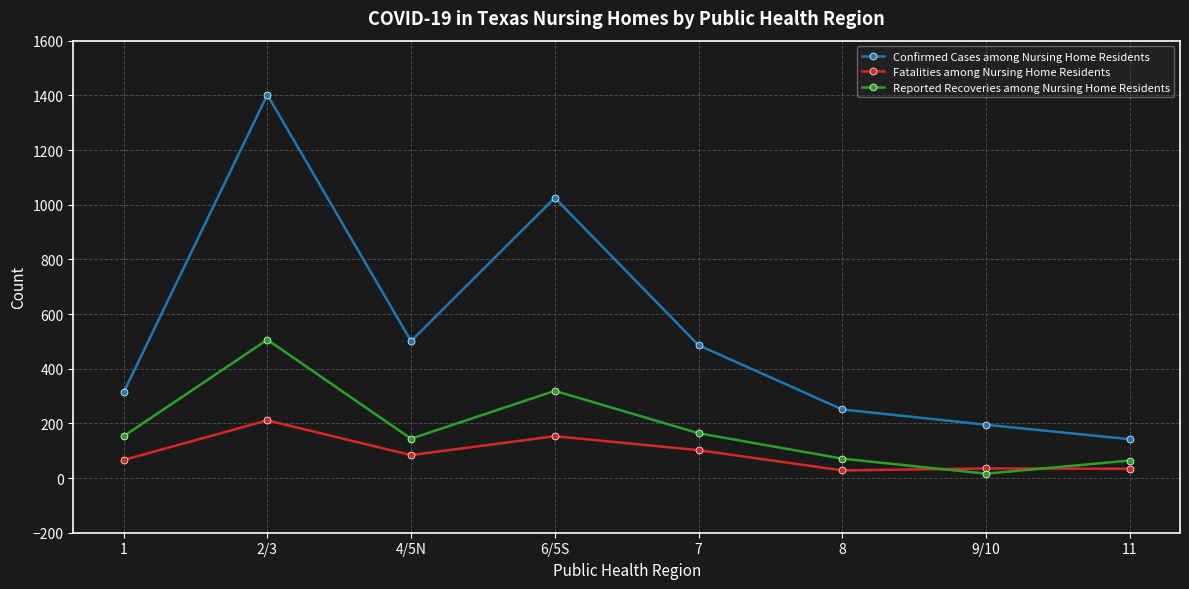

True or false: Reported Recoveries among Nursing Home Residents has more than 1 points higher than both neighbors.

True